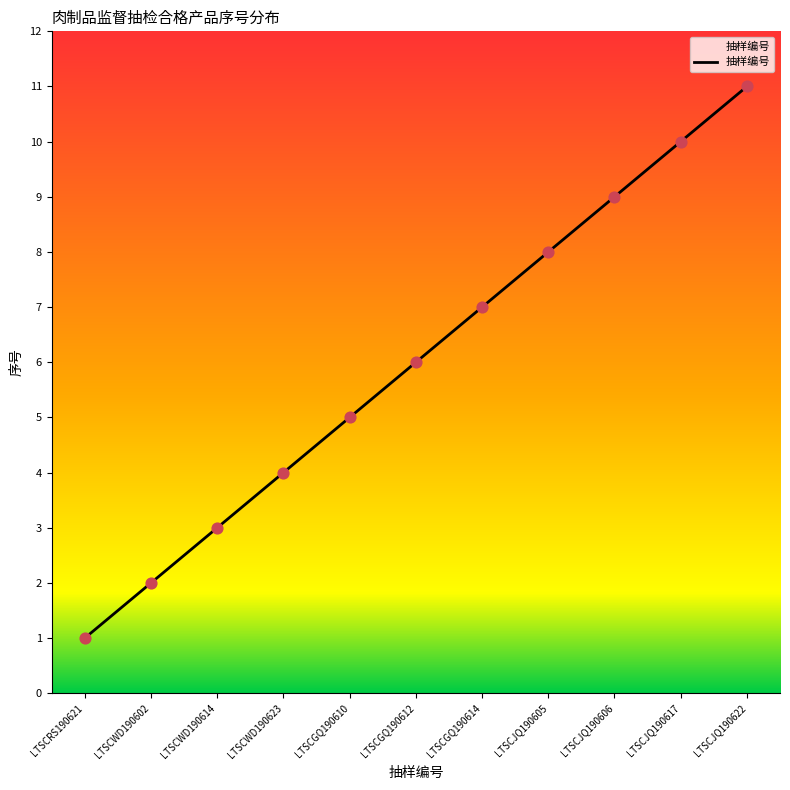

Which has a higher value, LTSCJQ190622 or LTSCJQ190605?

LTSCJQ190622